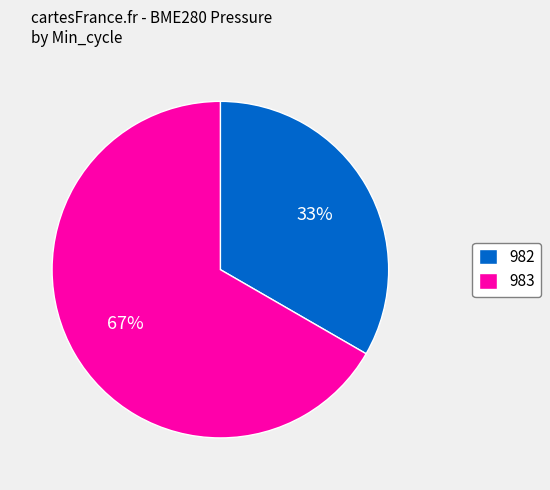

Which category has the smallest portion of the pie?

982